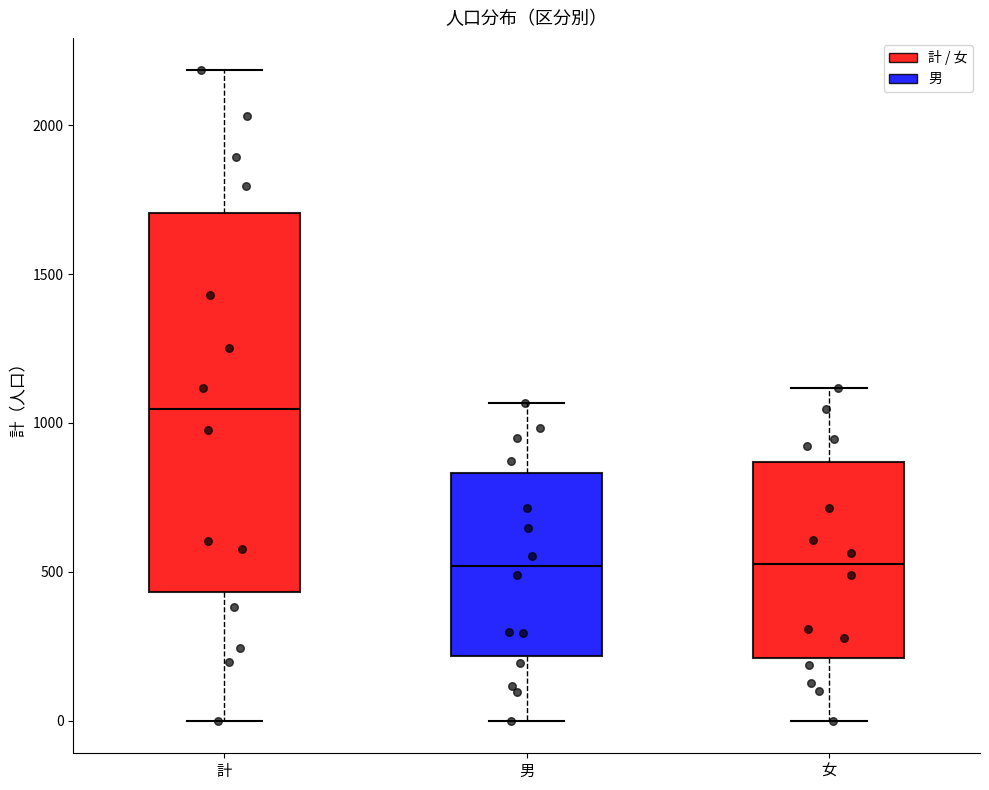

Which box has the highest median line?

計